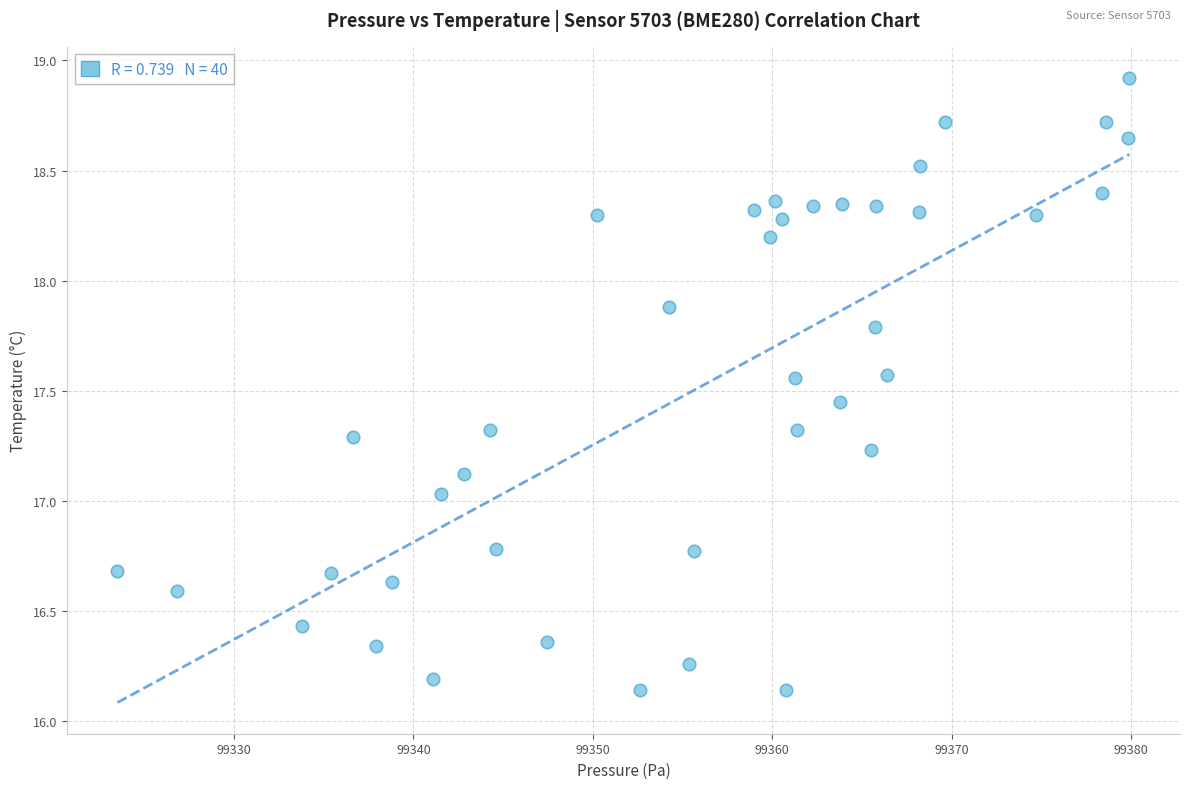

What is the range of X values (max minus min)?

56.4